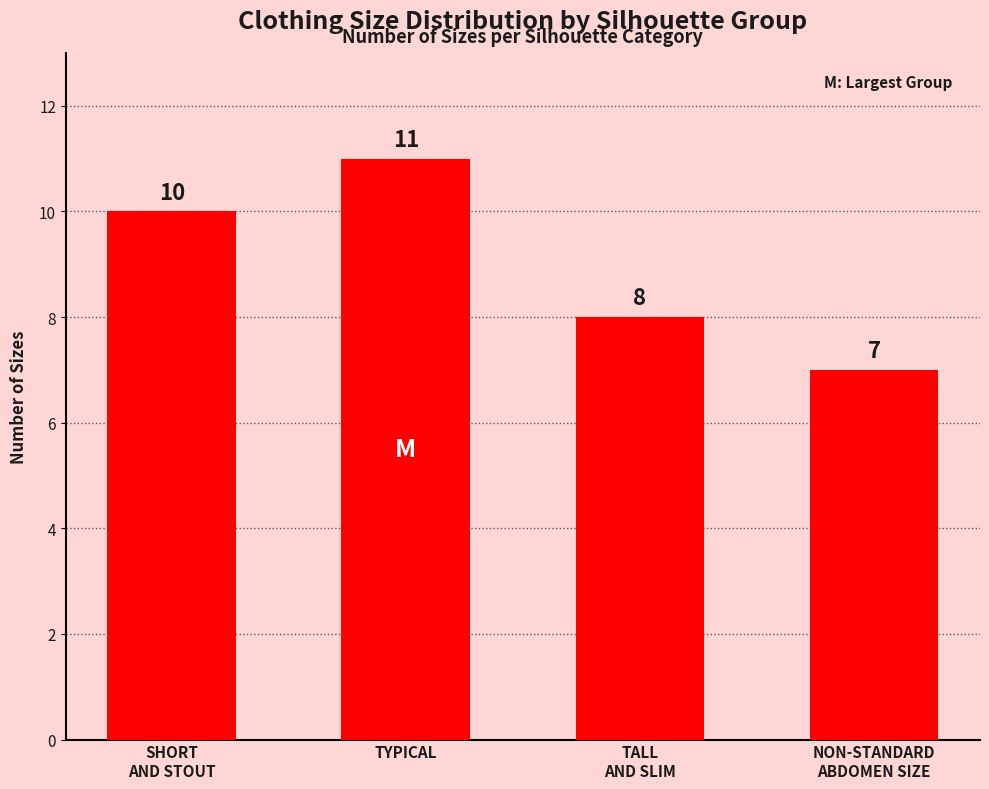

What position from the left is NON-STANDARD
ABDOMEN SIZE?

4